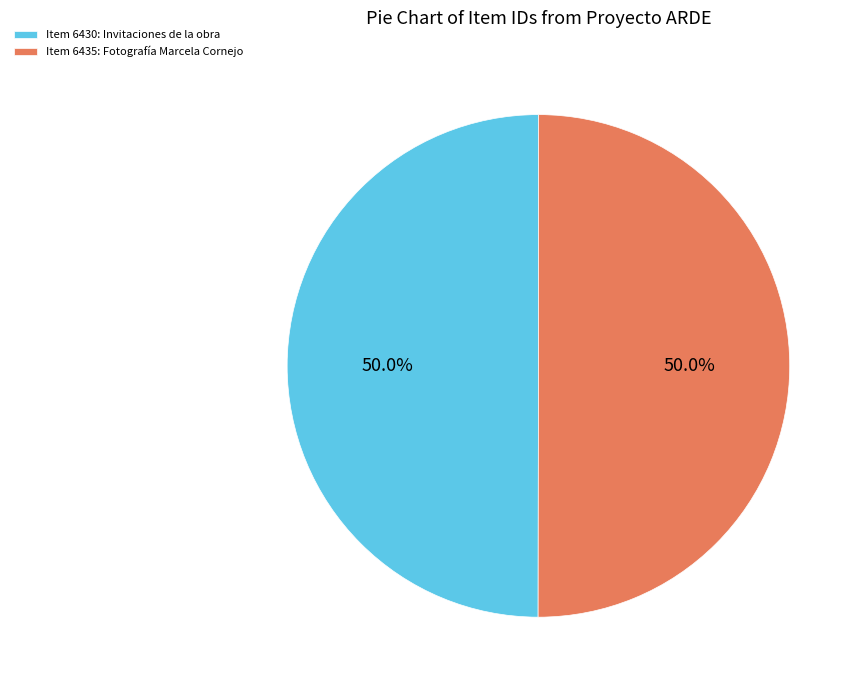

To the nearest percent, what percentage of the pie is Item 6435: Fotografía Marcela Cornejo?

50%